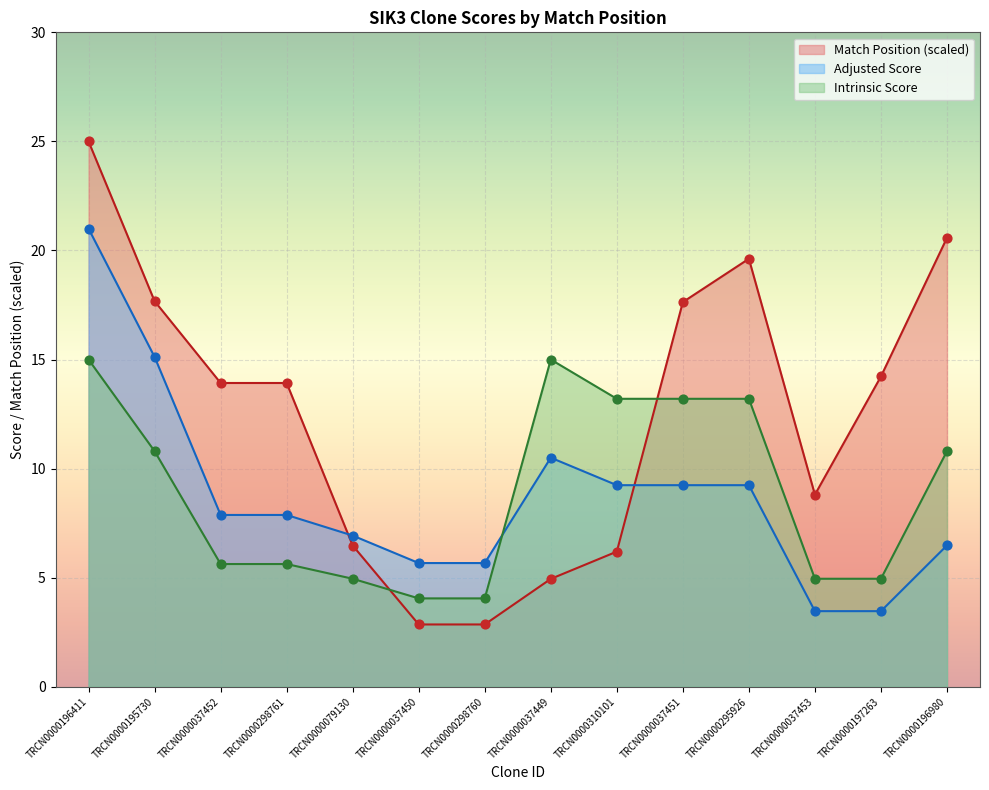

Which series has the largest Y range (max minus min)?

Match Position